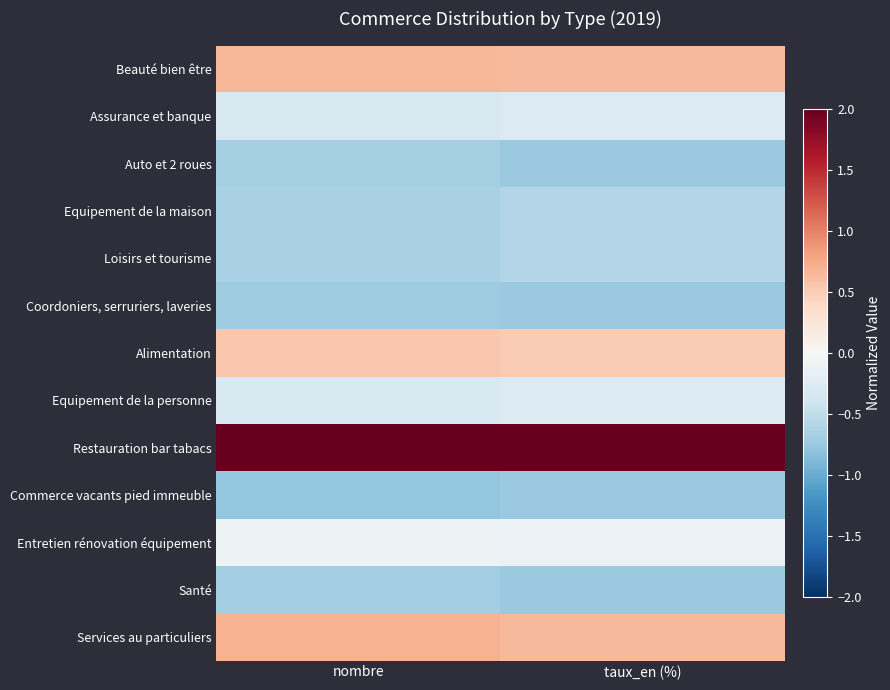

List the series in order of their peak value, highest first.

Restauration bar tabacs, Services au particuliers, Beauté bien être, Alimentation, Entretien rénovation équipement, Assurance et banque, Equipement de la personne, Equipement de la maison, Loisirs et tourisme, Auto et 2 roues, Santé, Coordoniers, serruriers, laveries, Commerce vacants pied immeuble